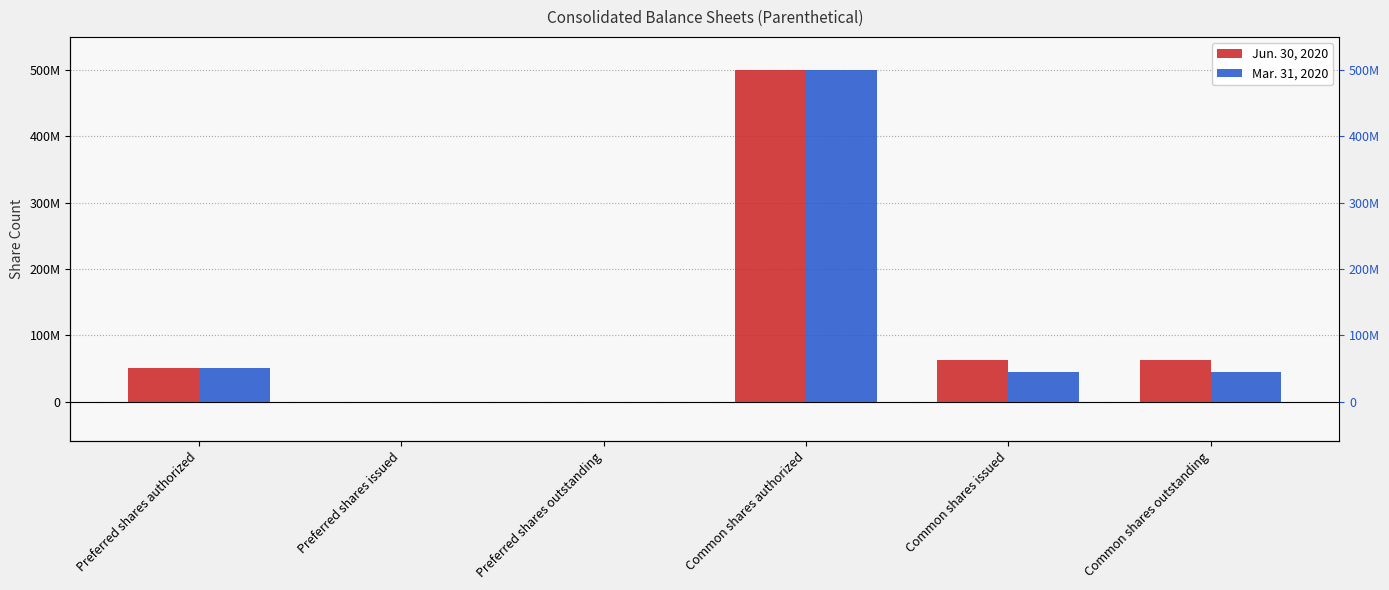

What is the value of the Mar. 31, 2020 bar at the 6th from the left?

44890262